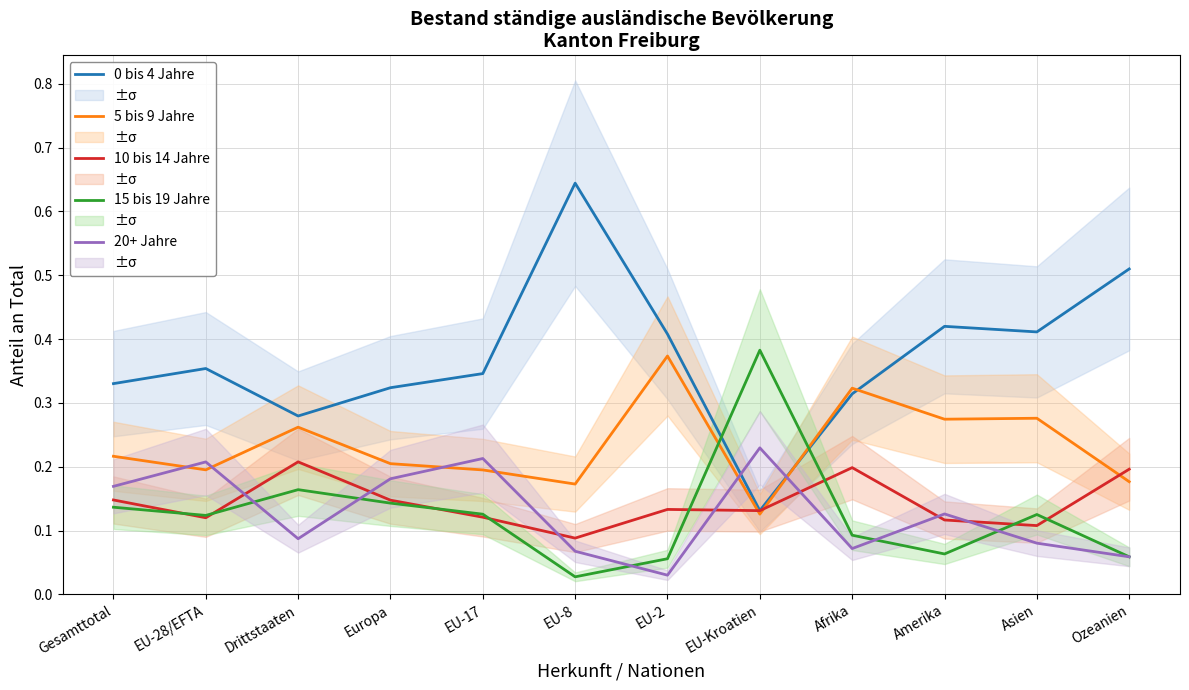

What is the spread (max minus min) of values at EU-2?

0.4